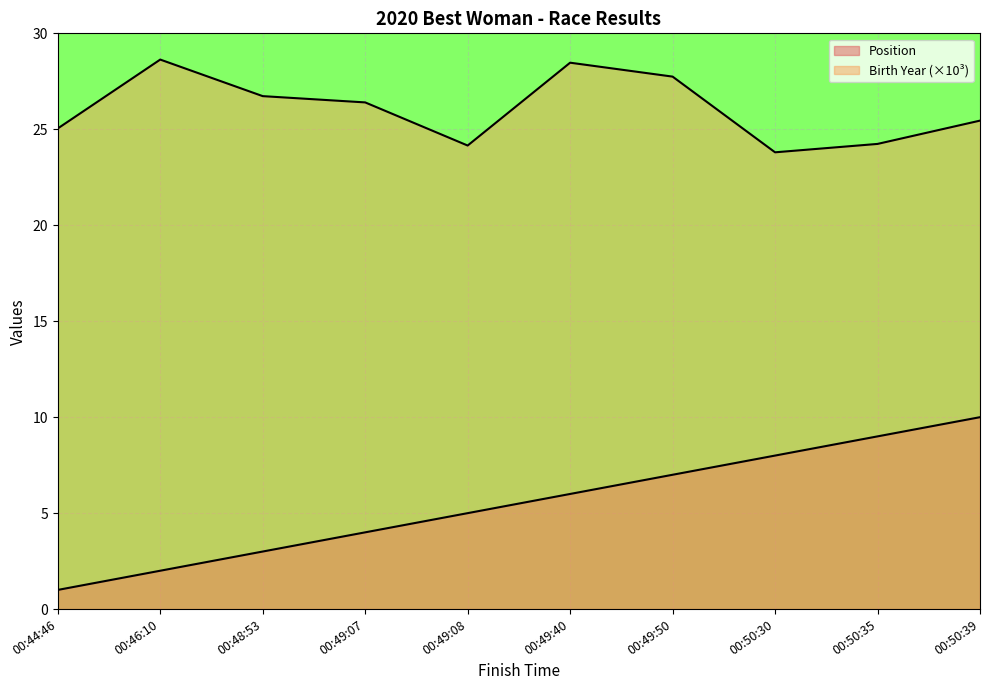

What is the difference between the second highest and minimum values in the Position series?

8.0